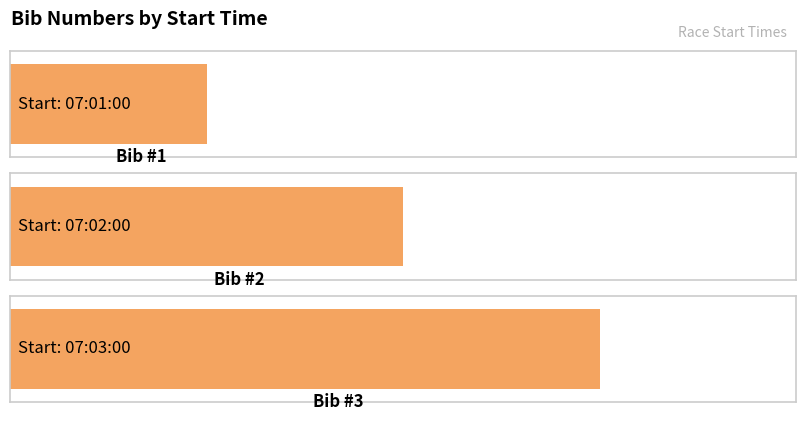

Reading left to right, list all the values displayed in this chart.

07:01:00=1	07:02:00=2	07:03:00=3